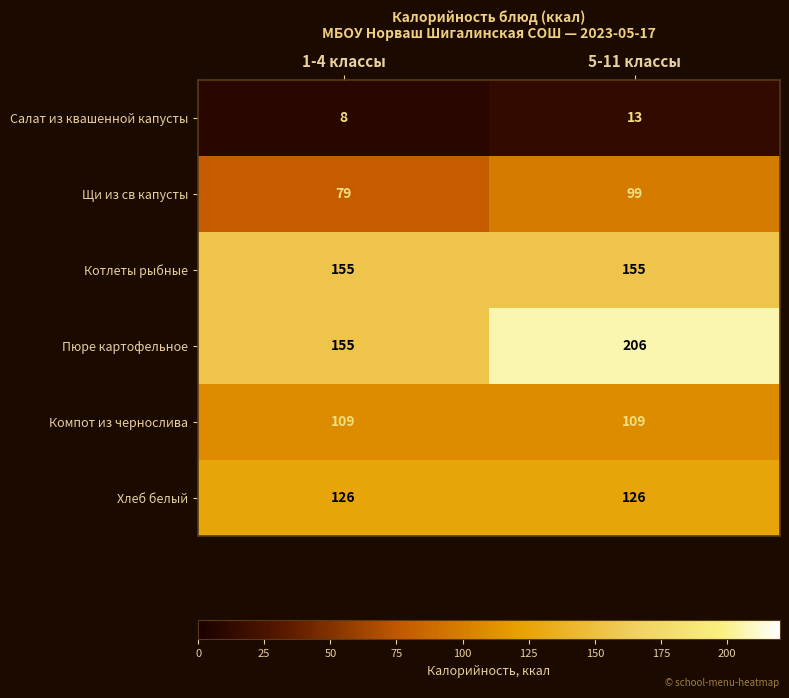

What is the sum of the Пюре картофельное values at 1-4 классы and 5-11 классы?

361